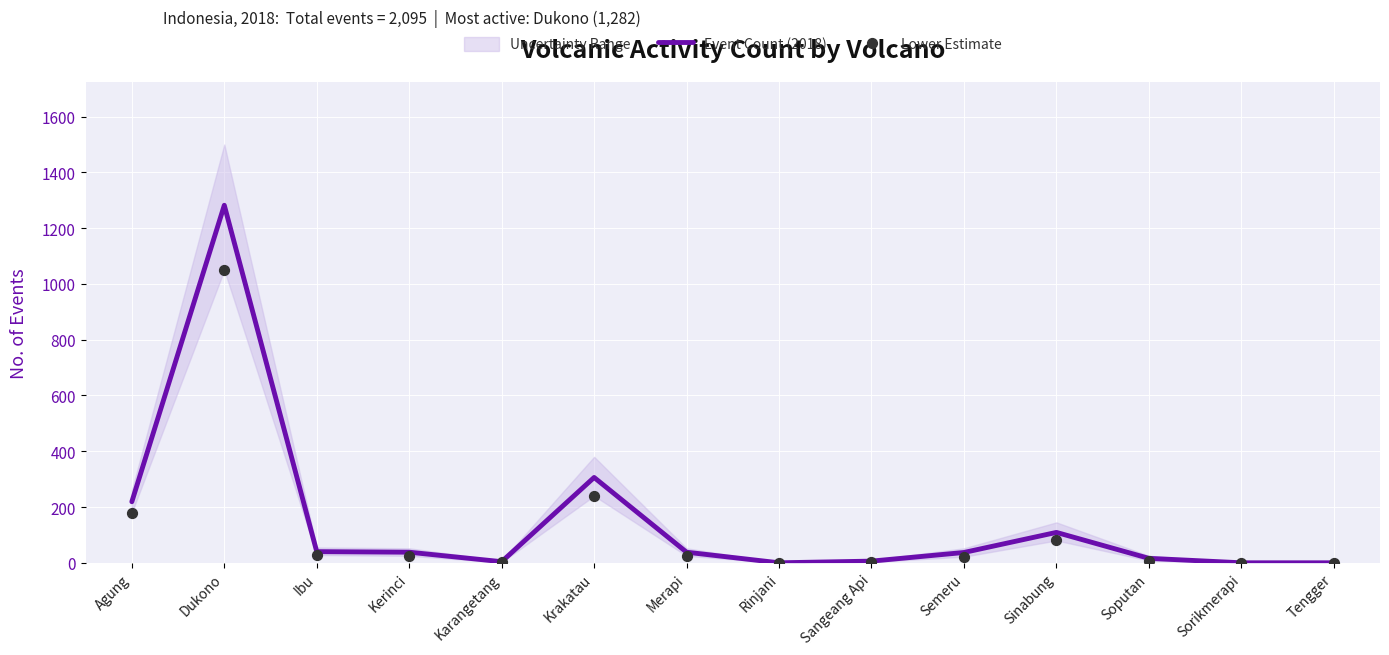

Which series reaches the maximum Y coordinate?

Event Count (2018)